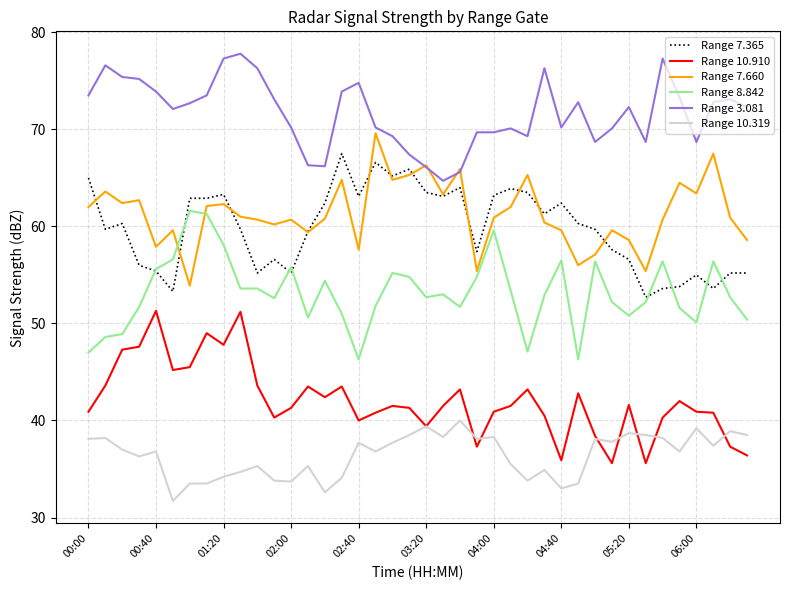

Rank the series by their maximum value, from lowest to highest.

Range 10.319, Range 10.910, Range 8.842, Range 7.365, Range 7.660, Range 3.081